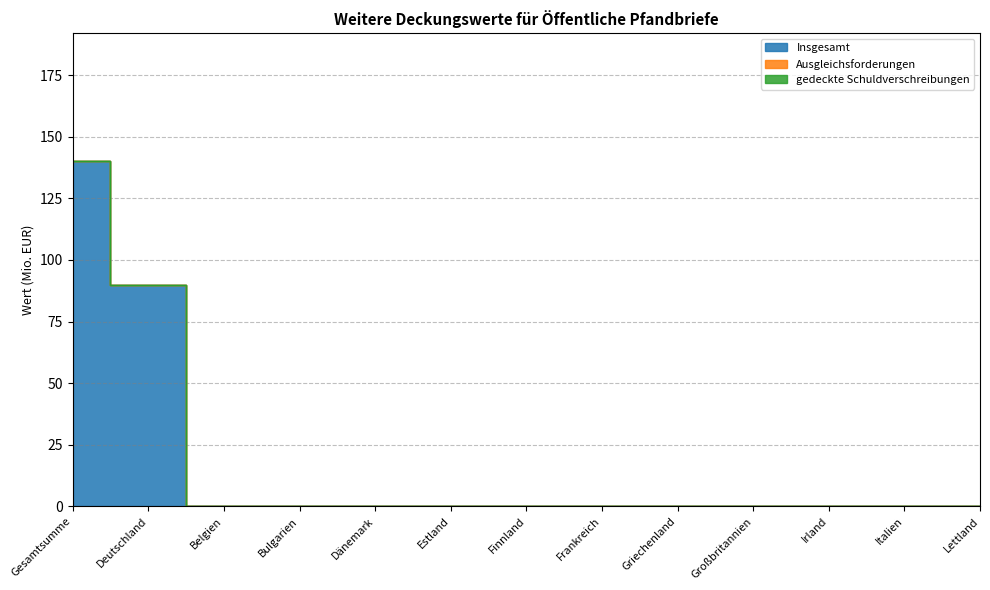

True or false: Ausgleichsforderungen and gedeckte Schuldverschreibungen intersect in this chart.

False